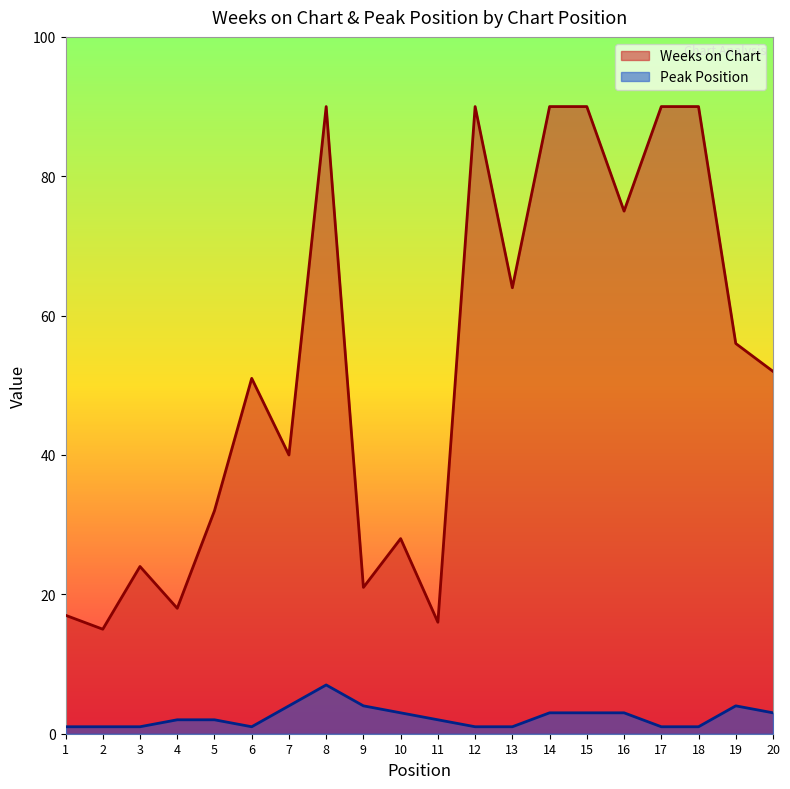

Rank the series by their maximum value, from lowest to highest.

Peak Position, Weeks on Chart